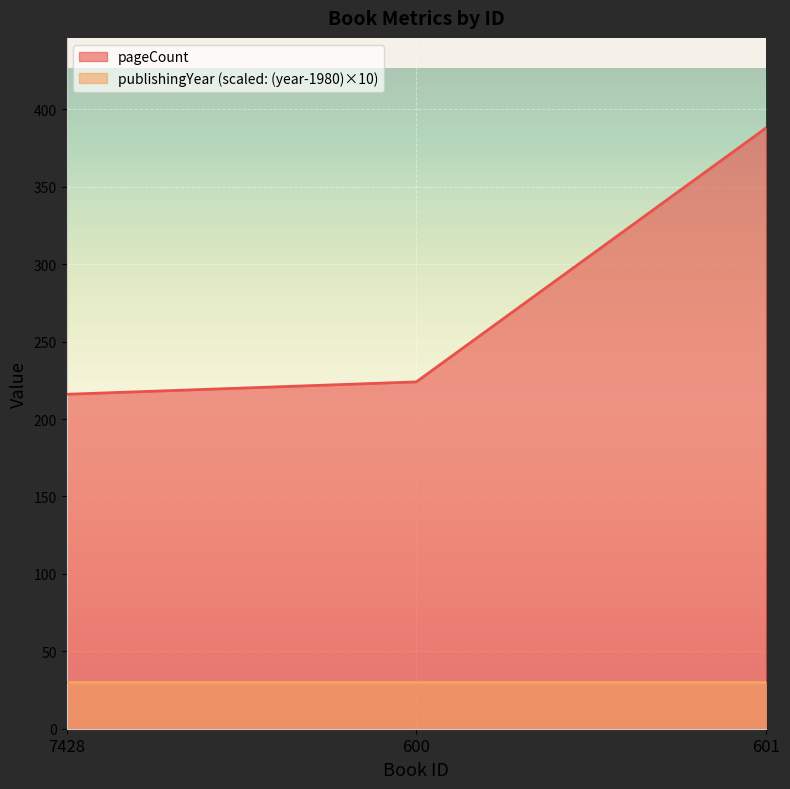

Rank the categories by value from lowest to highest.

7428, 600, 601